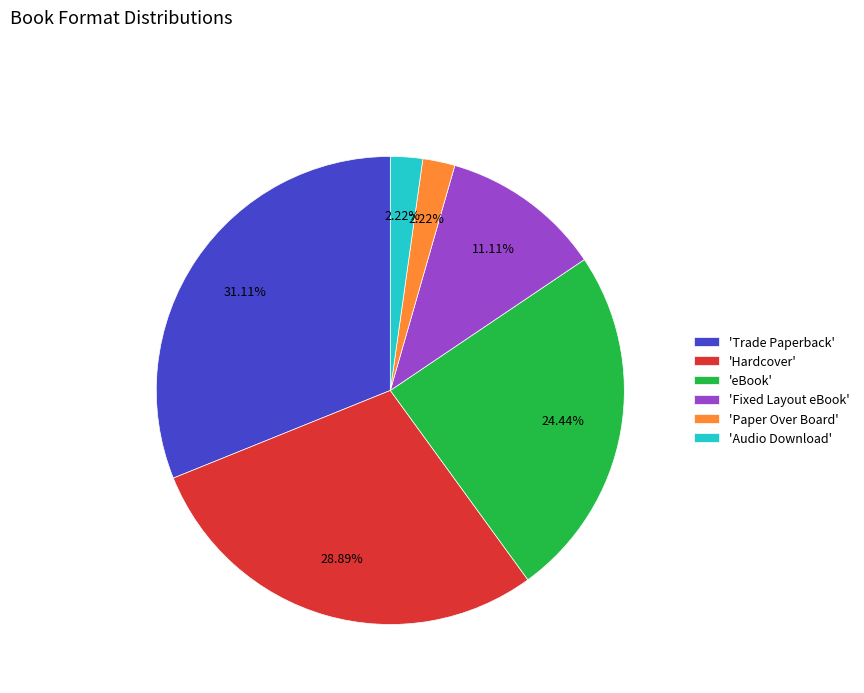

Count the number of slices in the pie.

6